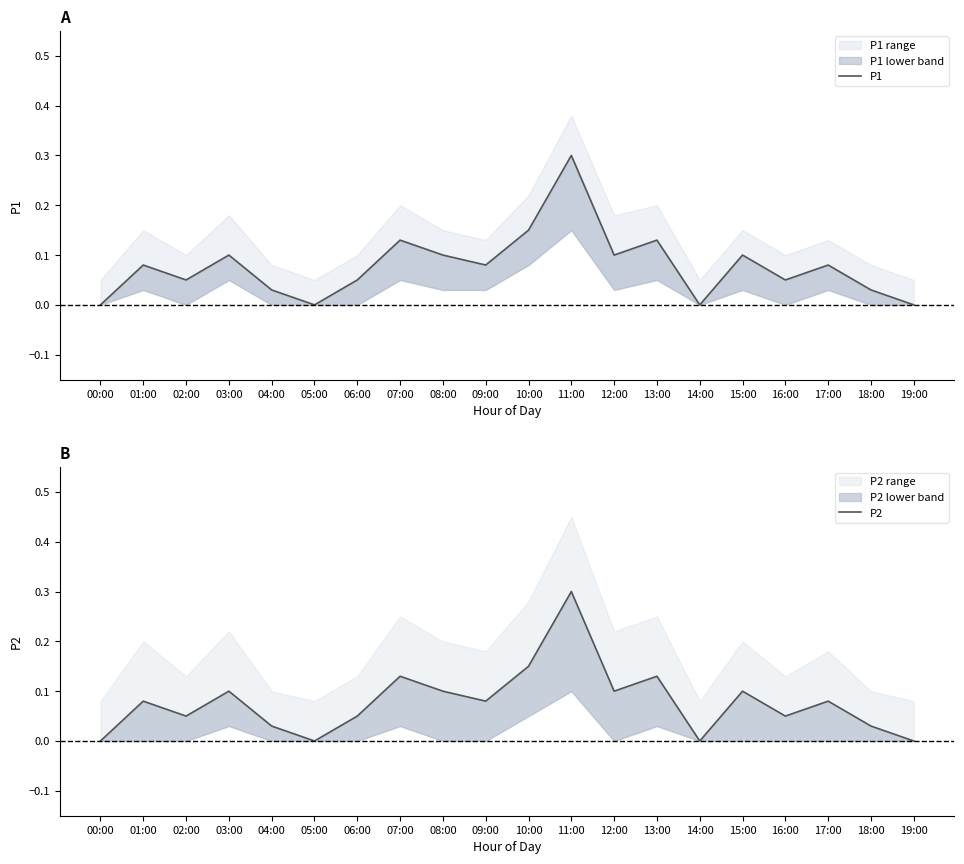

Between 07:00 and 13:00, which is larger?

07:00